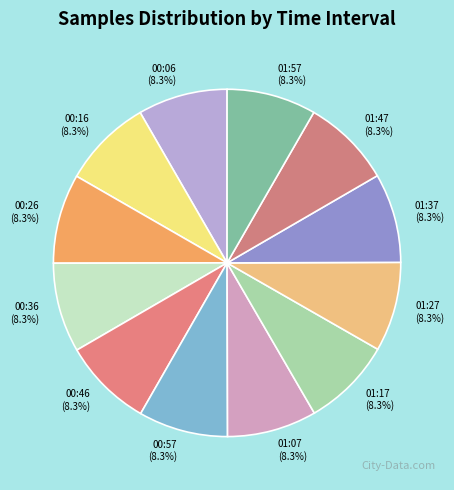

True or false: 00:16 accounts for 1% of the total.

False